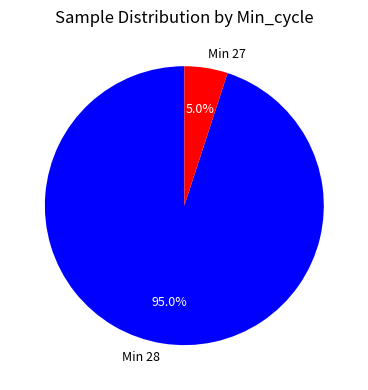

Which has a higher value, Min 27 or Min 28?

Min 28